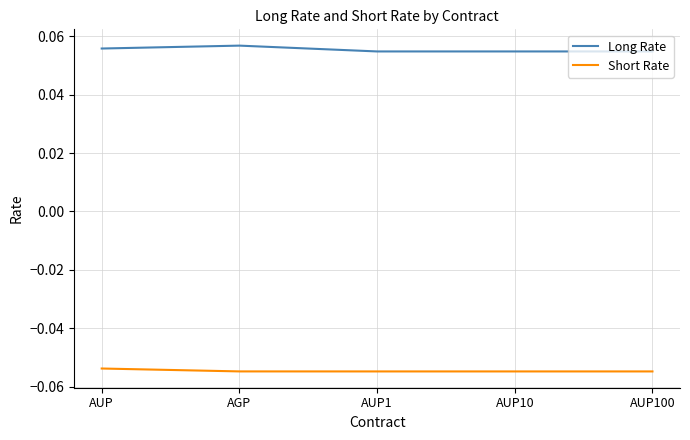

Which category has the highest value in the Long Rate series?

AGP